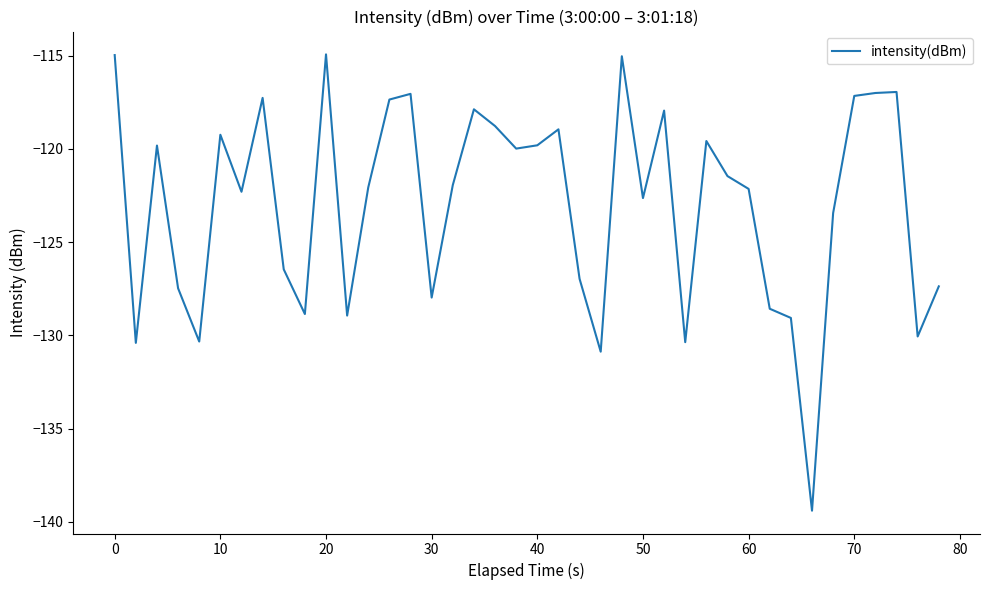

What is the difference between the maximum and minimum values?

24.5